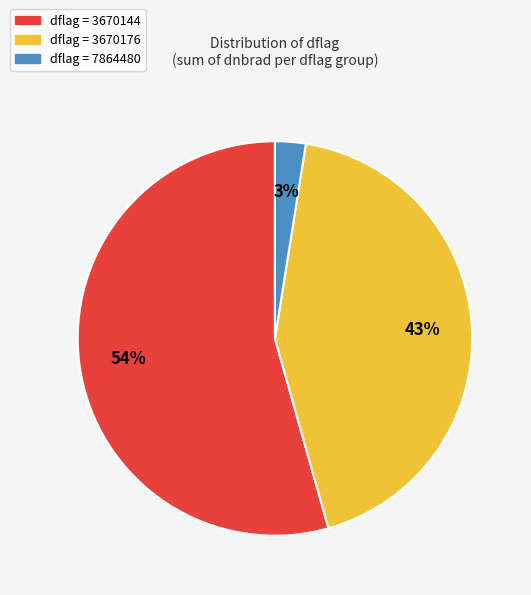

To the nearest percent, what is the average slice percentage?

33%